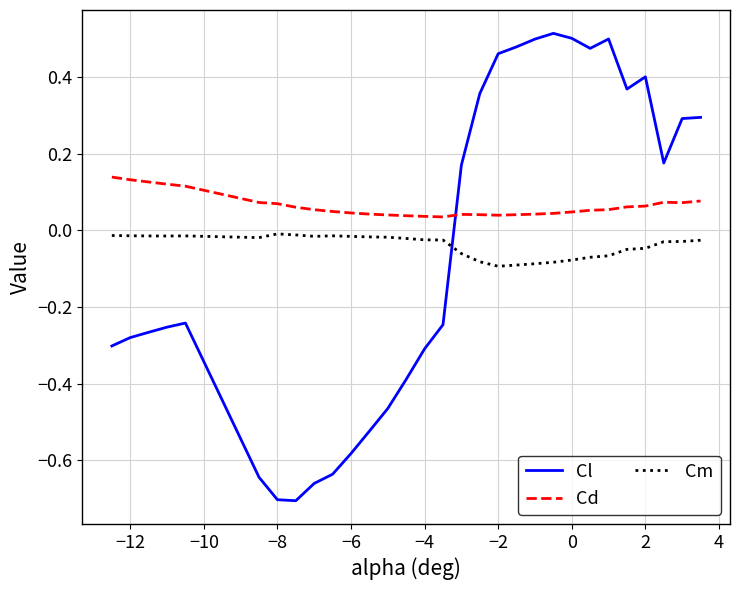

List the series in order of their peak value, lowest first.

Cm, Cd, Cl